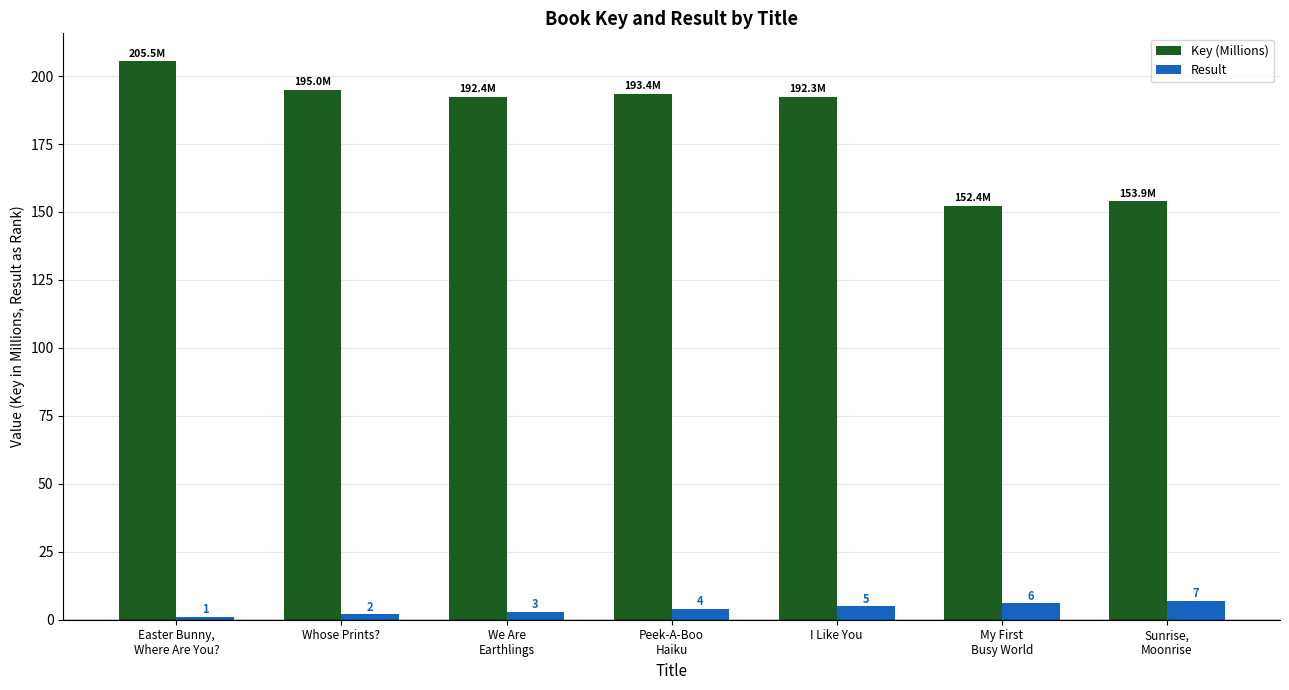

At Easter Bunny,
Where Are You?, list the series in order from largest to smallest.

Key (Millions), Result